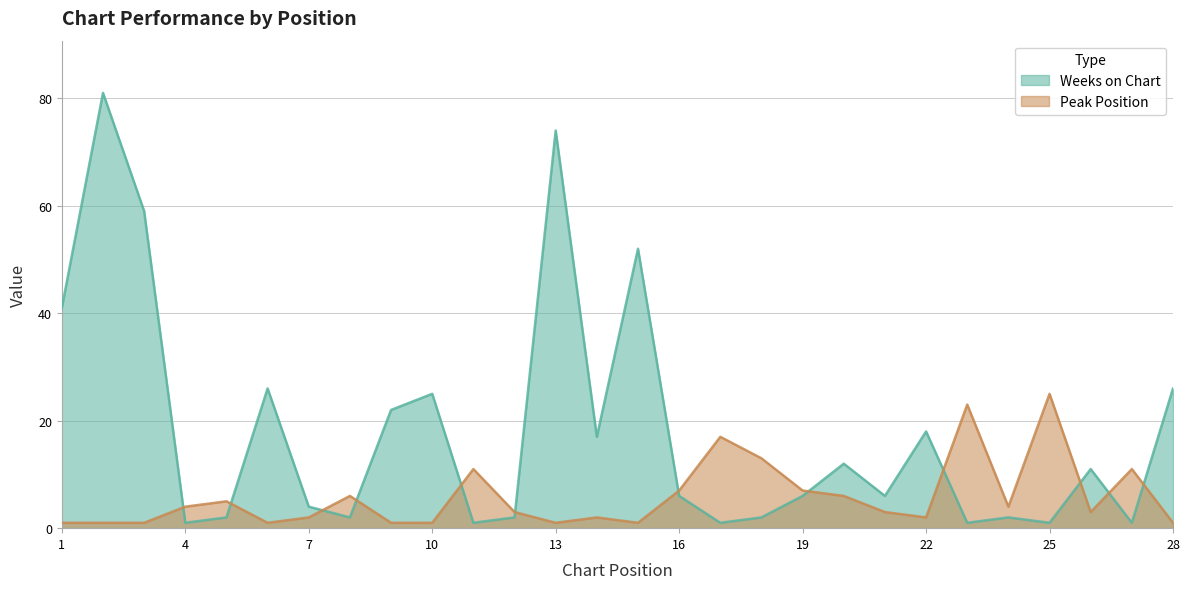

Reading left to right, transcribe all the data shown in this chart.

Weeks on Chart: 1=41	2=81	3=59	4=1	5=2	6=26	7=4	8=2	9=22	10=25	11=1	12=2	13=74	14=17	15=52	16=6	17=1	18=2	19=6	20=12	21=6	22=18	23=1	24=2	25=1	26=11	27=1	28=26
Peak Position: 1=1	2=1	3=1	4=4	5=5	6=1	7=2	8=6	9=1	10=1	11=11	12=3	13=1	14=2	15=1	16=7	17=17	18=13	19=7	20=6	21=3	22=2	23=23	24=4	25=25	26=3	27=11	28=1